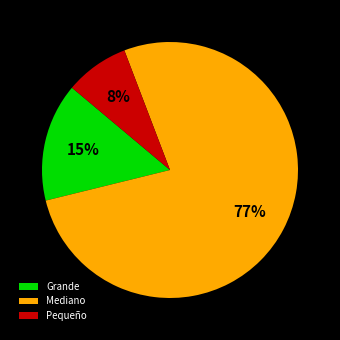

What is the majority slice?

Mediano